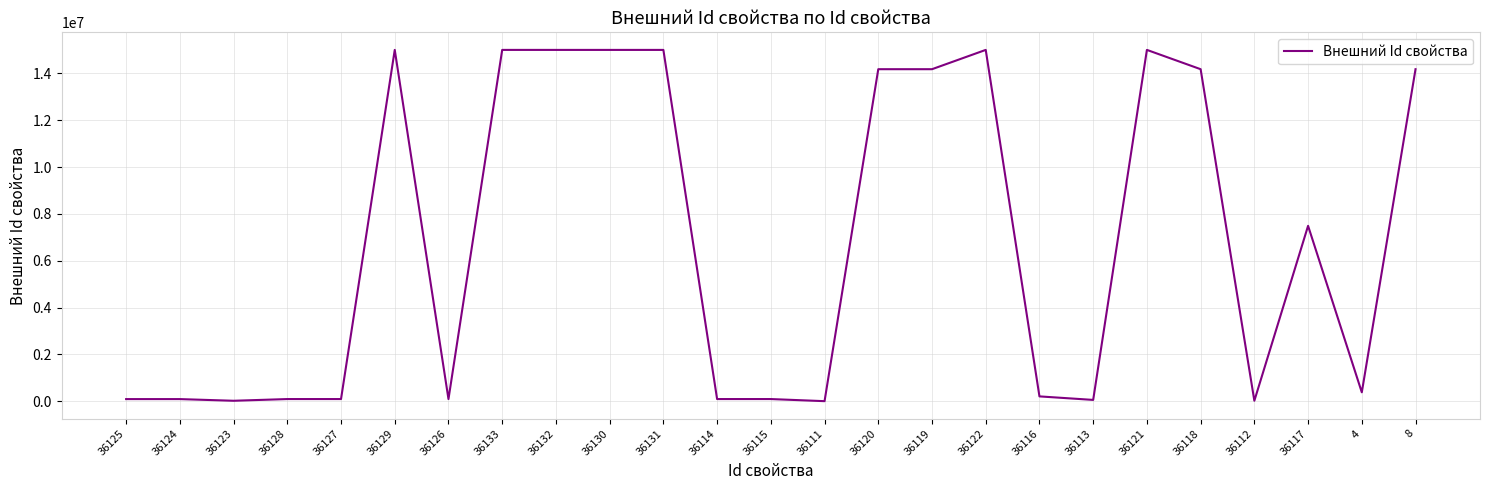

What is the greatest value displayed?

15001706